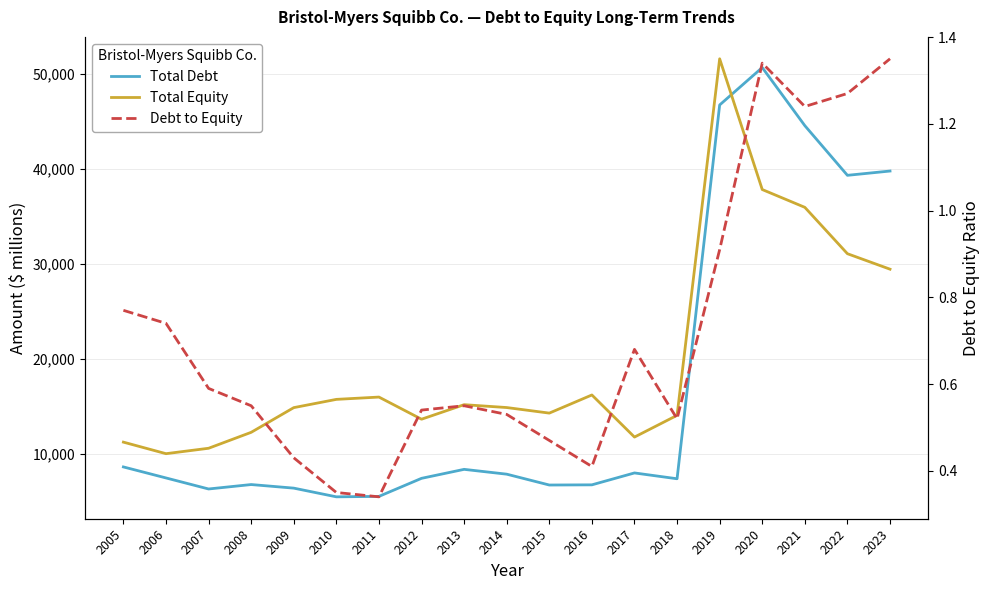

What is the average value of the Debt to Equity series?

0.7